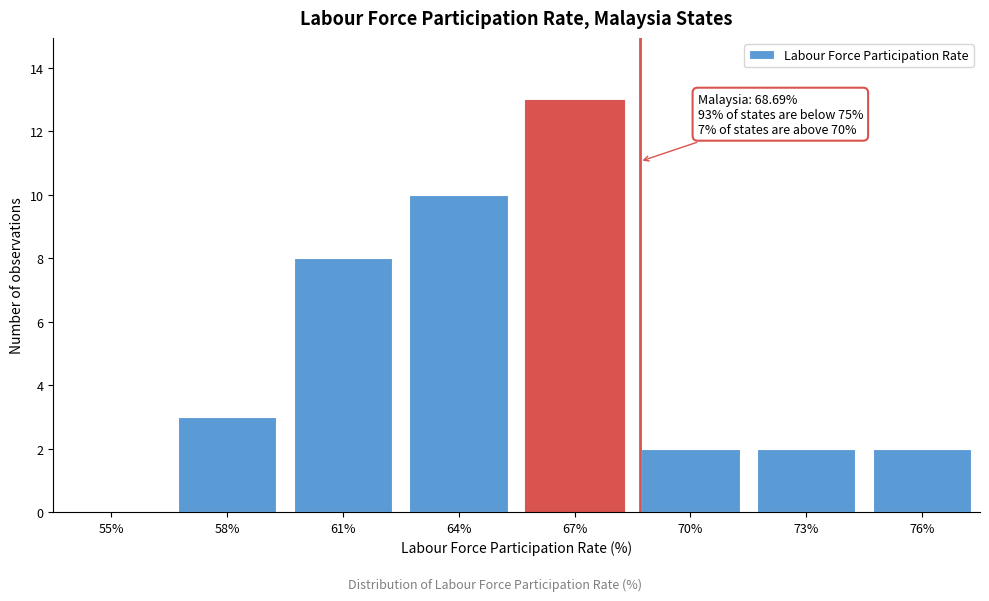

Reading right to left, what are all the values shown in this chart?

76%=2	73%=2	70%=2	67%=13	64%=10	61%=8	58%=3	55%=0